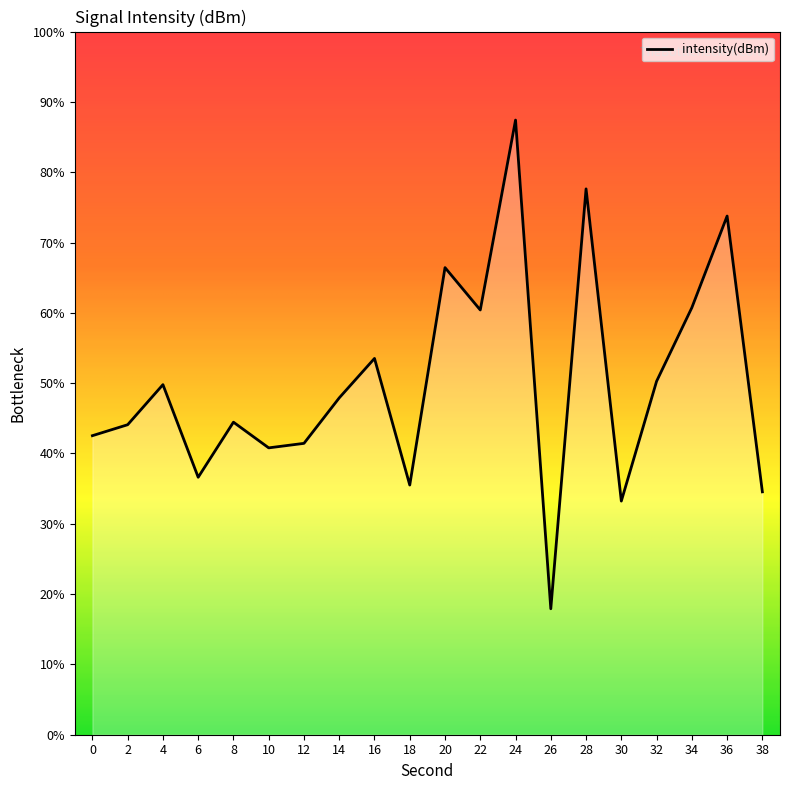

What is the greatest value displayed?

87.4